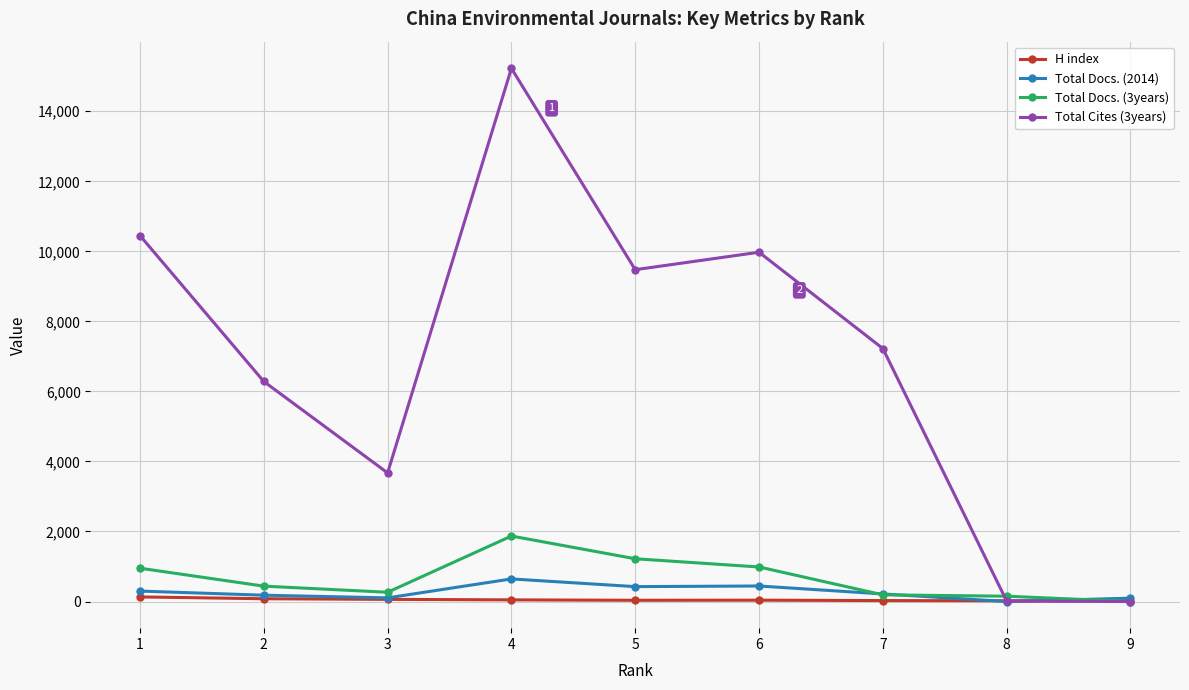

Is this an area chart (filled region under the line)?

No